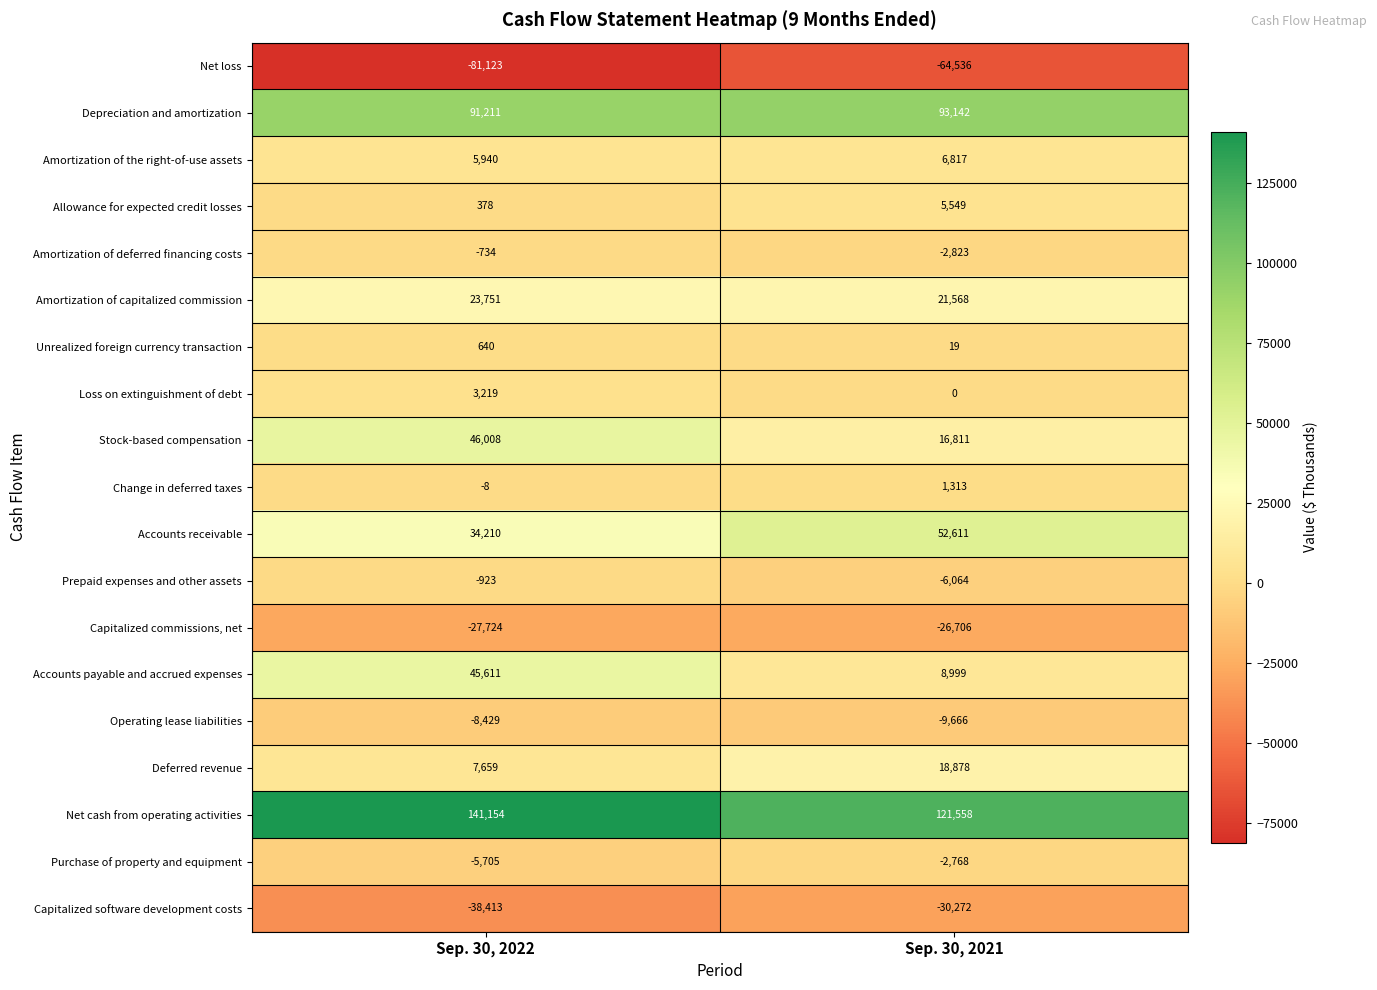

Between Sep. 30, 2022 and Sep. 30, 2021, which series saw the biggest shift?

Accounts payable and accrued expenses